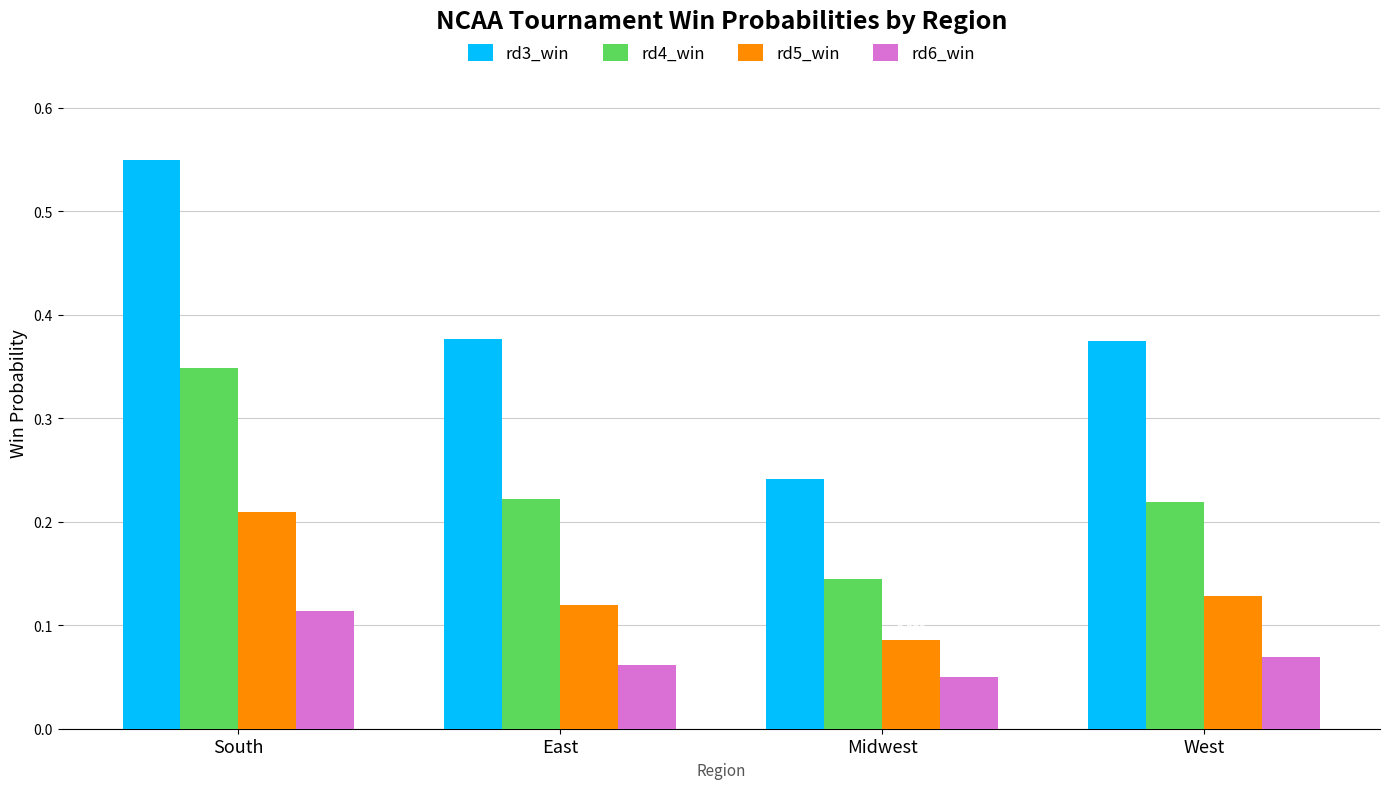

At which label is rd6_win closest to 0?

Midwest